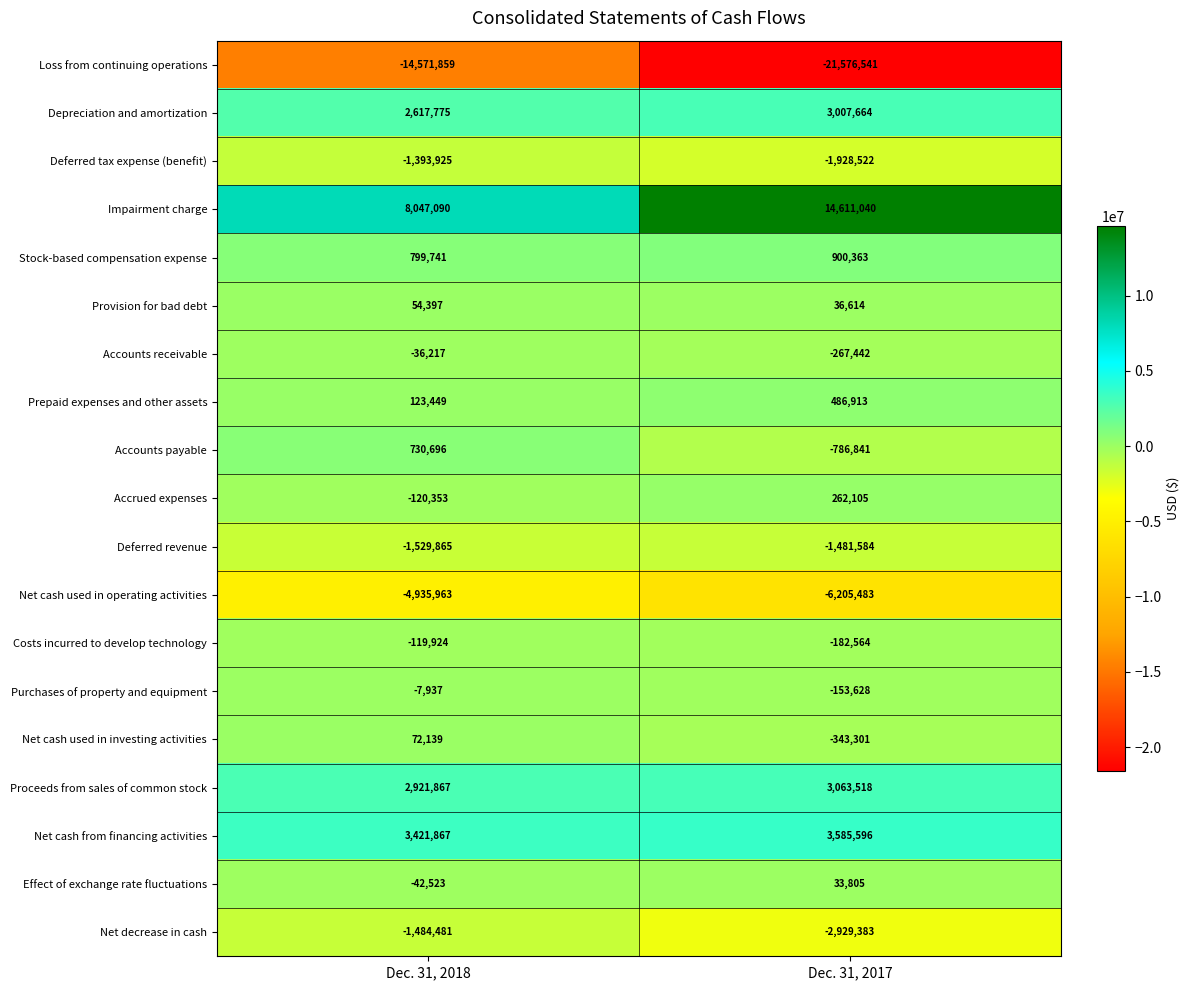

What is the sum of all Effect of exchange rate fluctuations values?

-8718